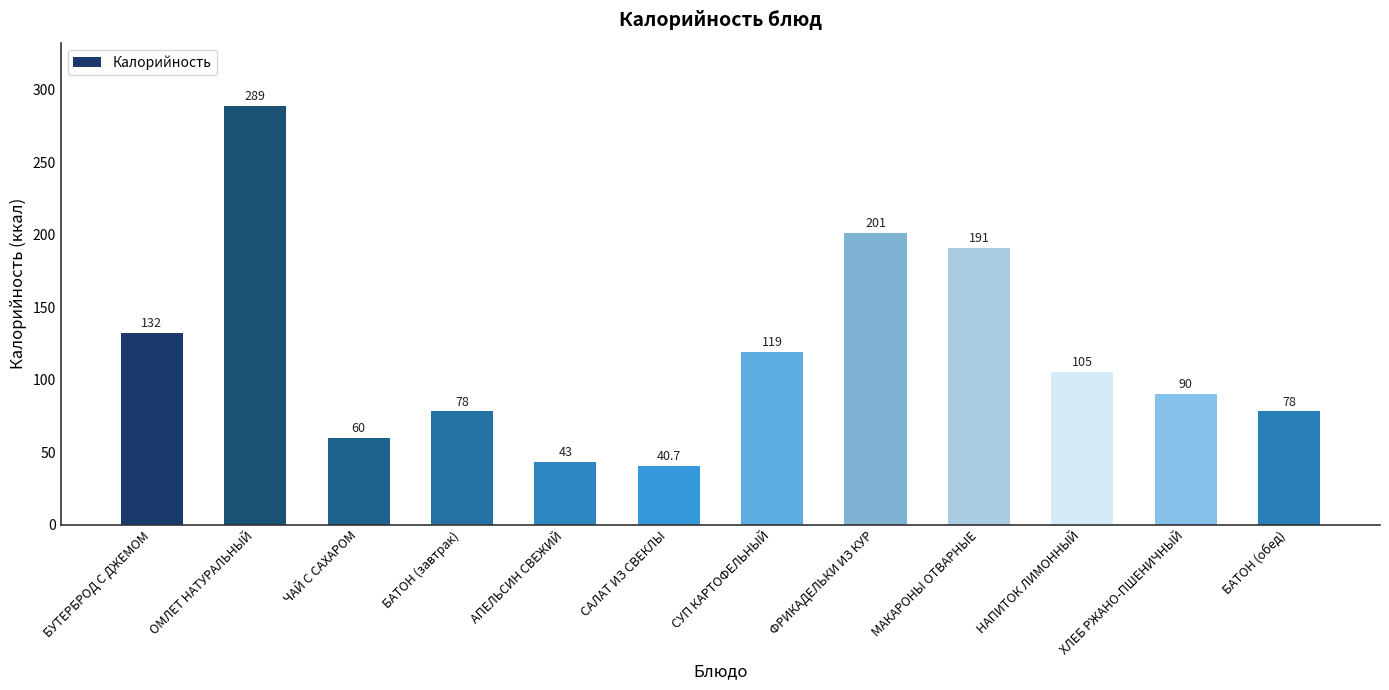

Are the bars horizontal?

No